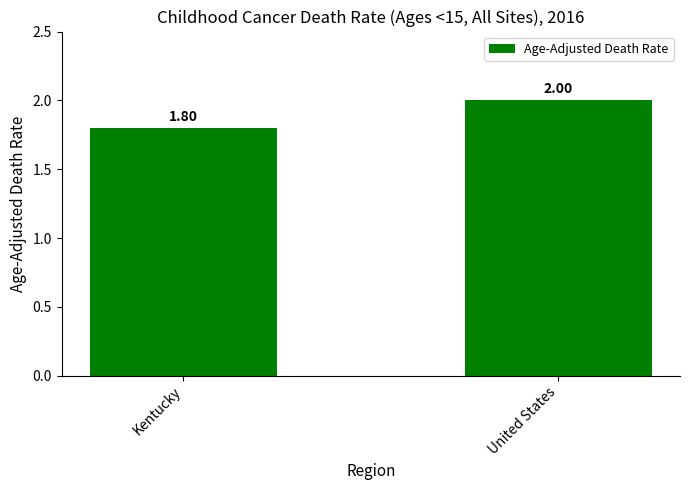

Does the chart contain any negative values?

No